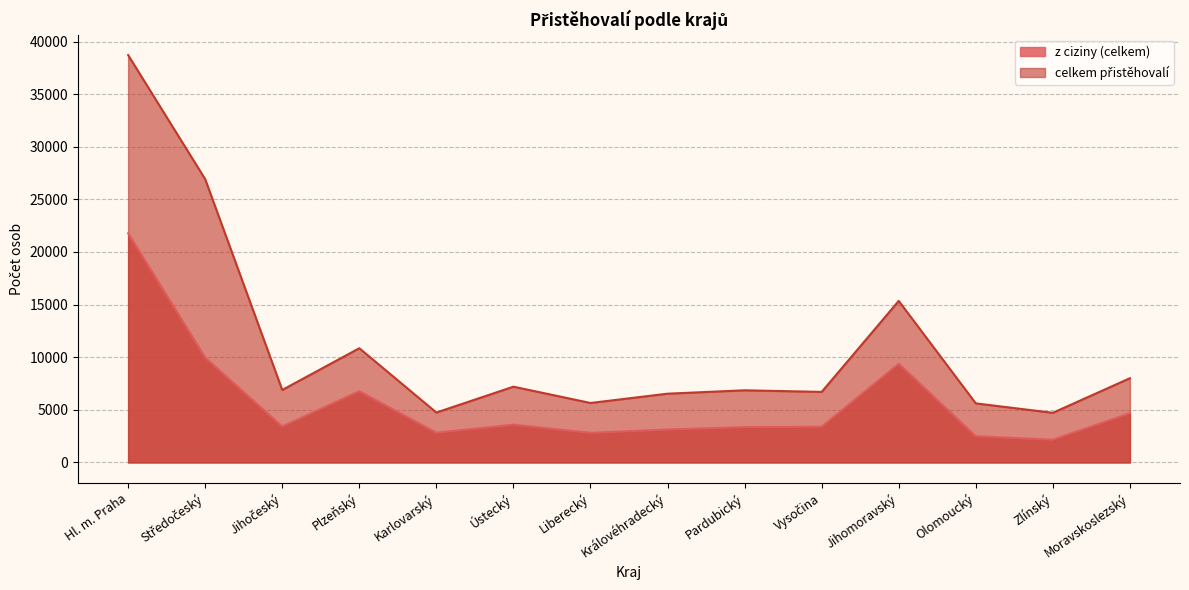

Count the number of data series in this chart.

2